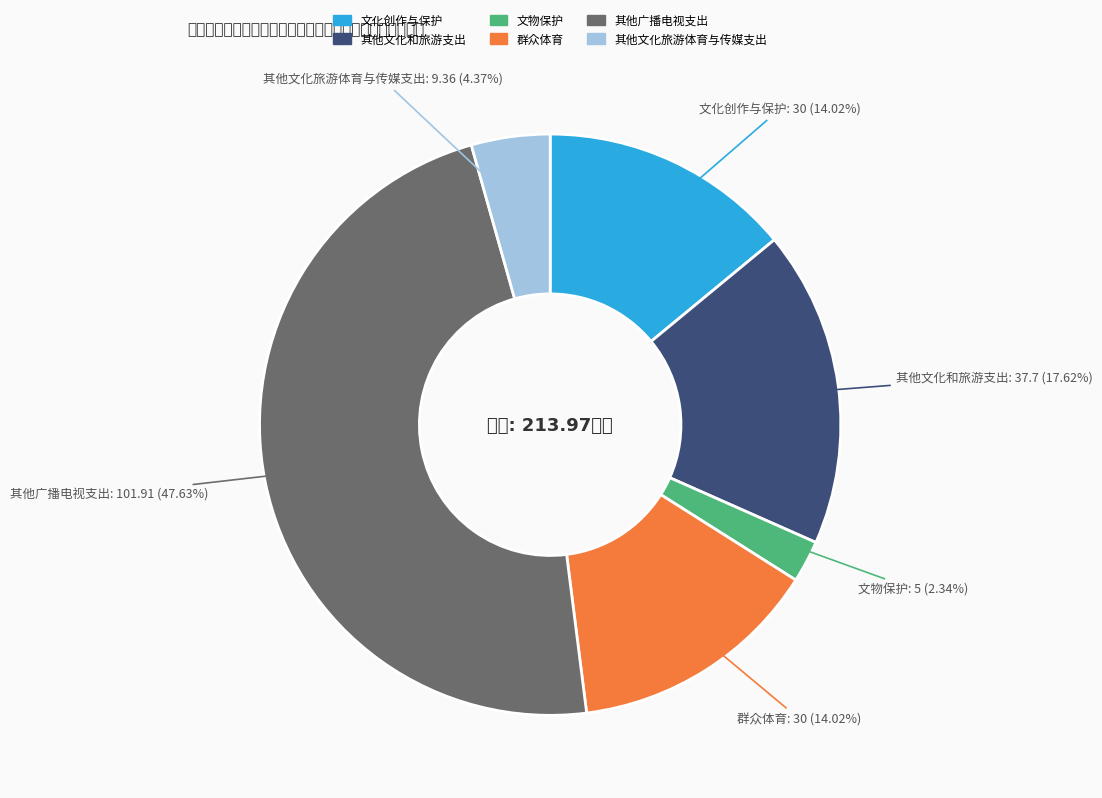

To the nearest percent, what is the average slice percentage?

17%